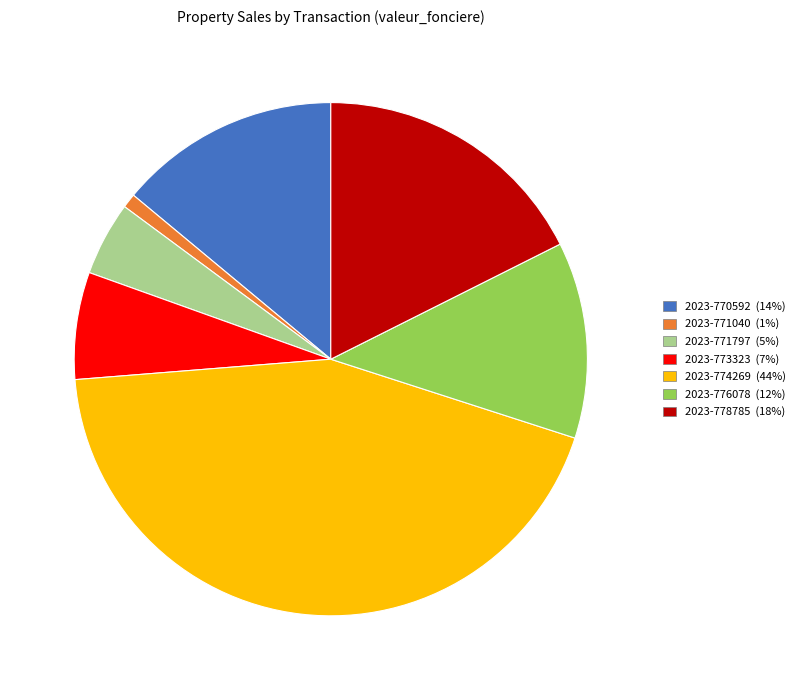

Which slice is the smallest?

2023-771040